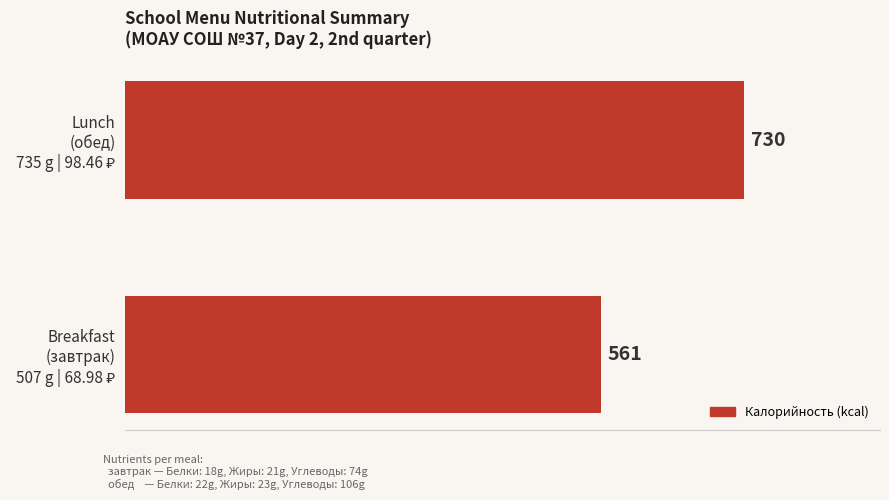

Does the chart contain stacked bars?

No